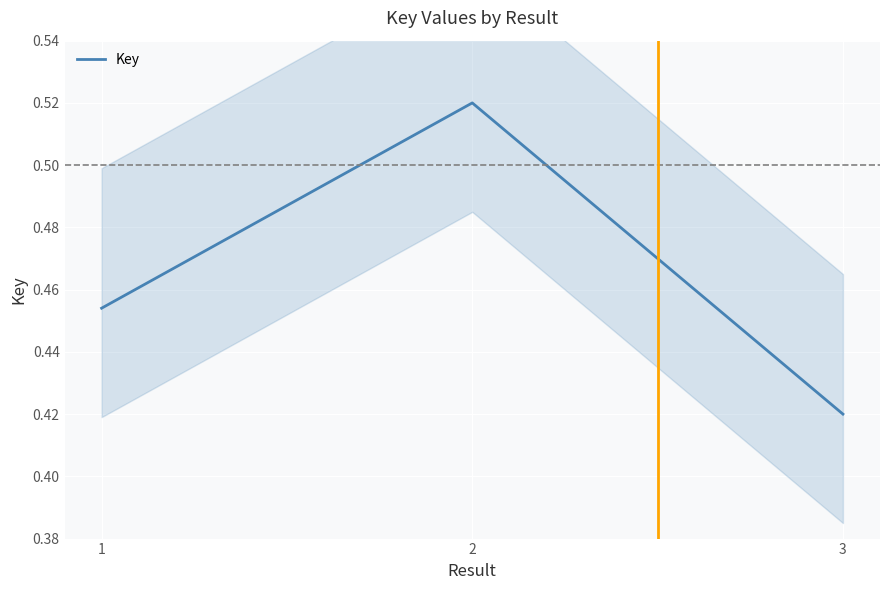

Which category has the highest value across all series?

2